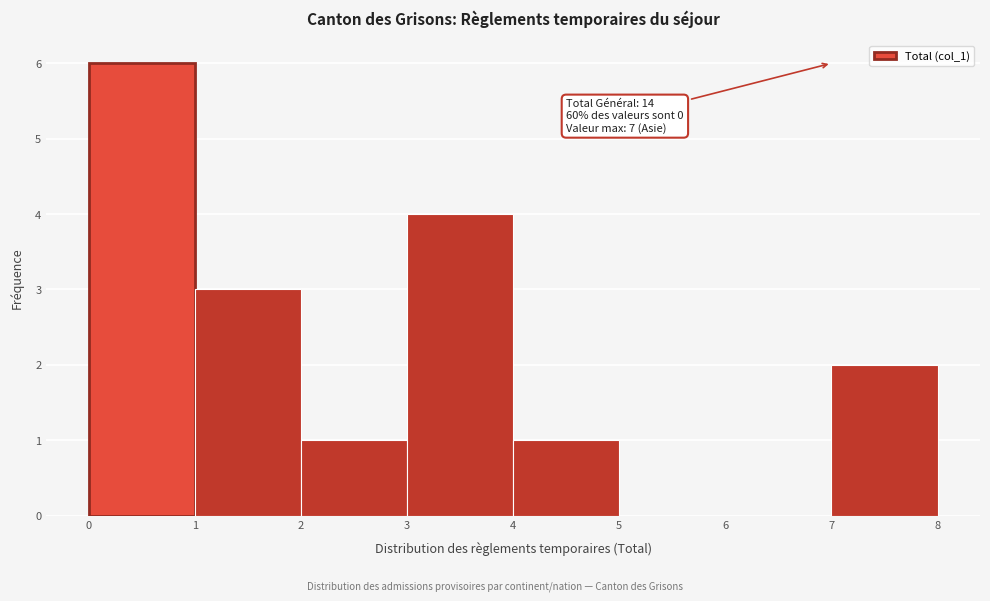

Which range on the x-axis has the tallest bar?

0 to 1